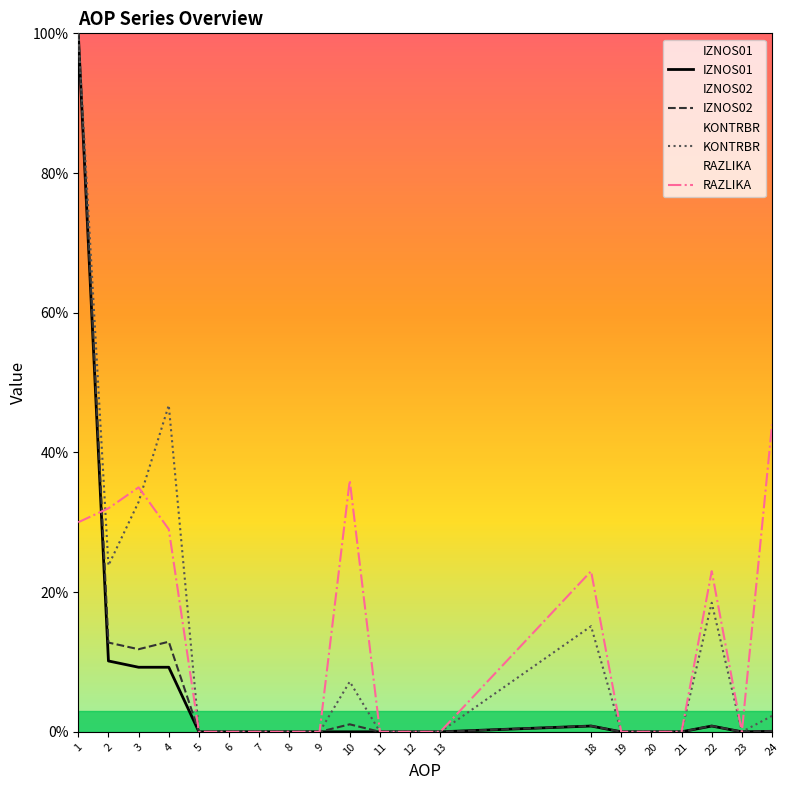

How many values in the IZNOS01 series exceed 0?

7